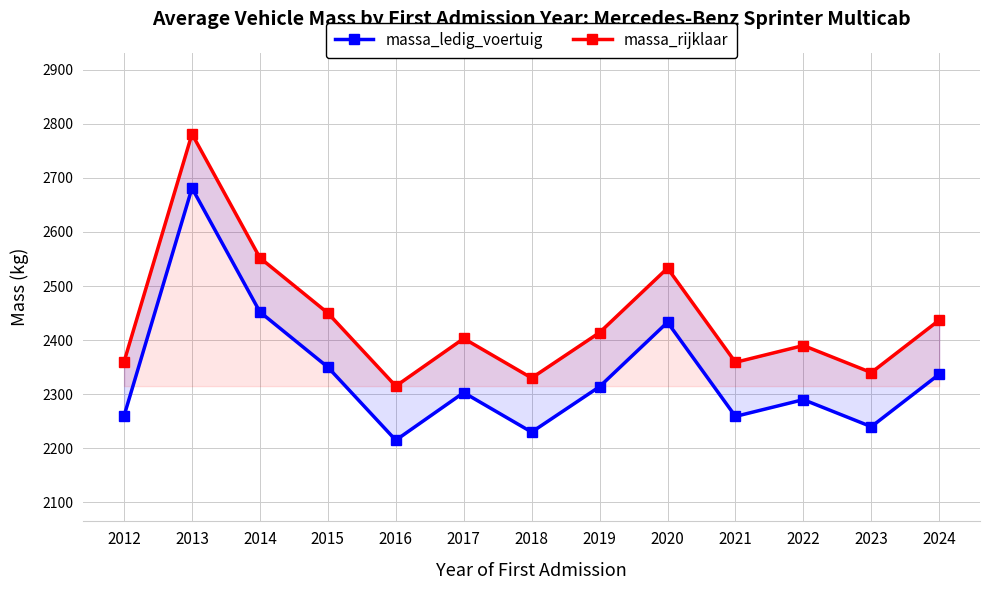

List the series in order of their peak value, lowest first.

massa_ledig_voertuig, massa_rijklaar